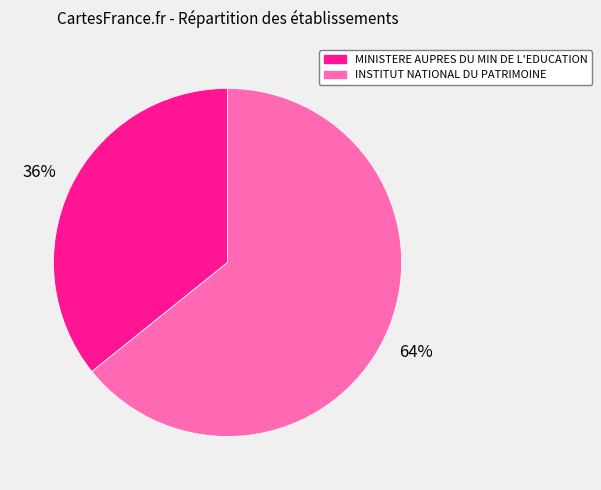

To the nearest percent, what is the difference between the largest and smallest slice percentages?

28%